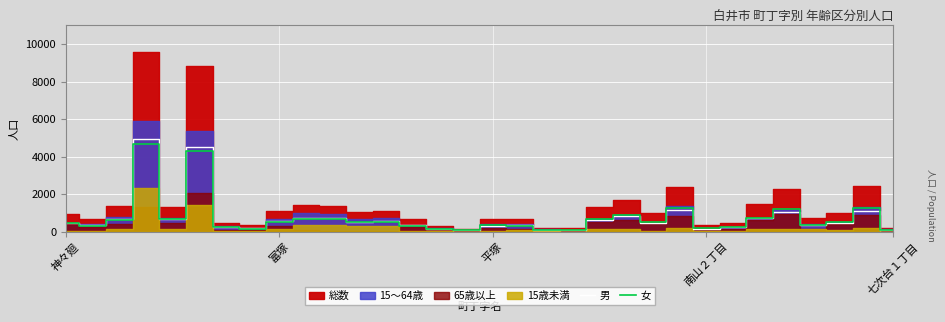

What is the highest value of the 男 series?

4923